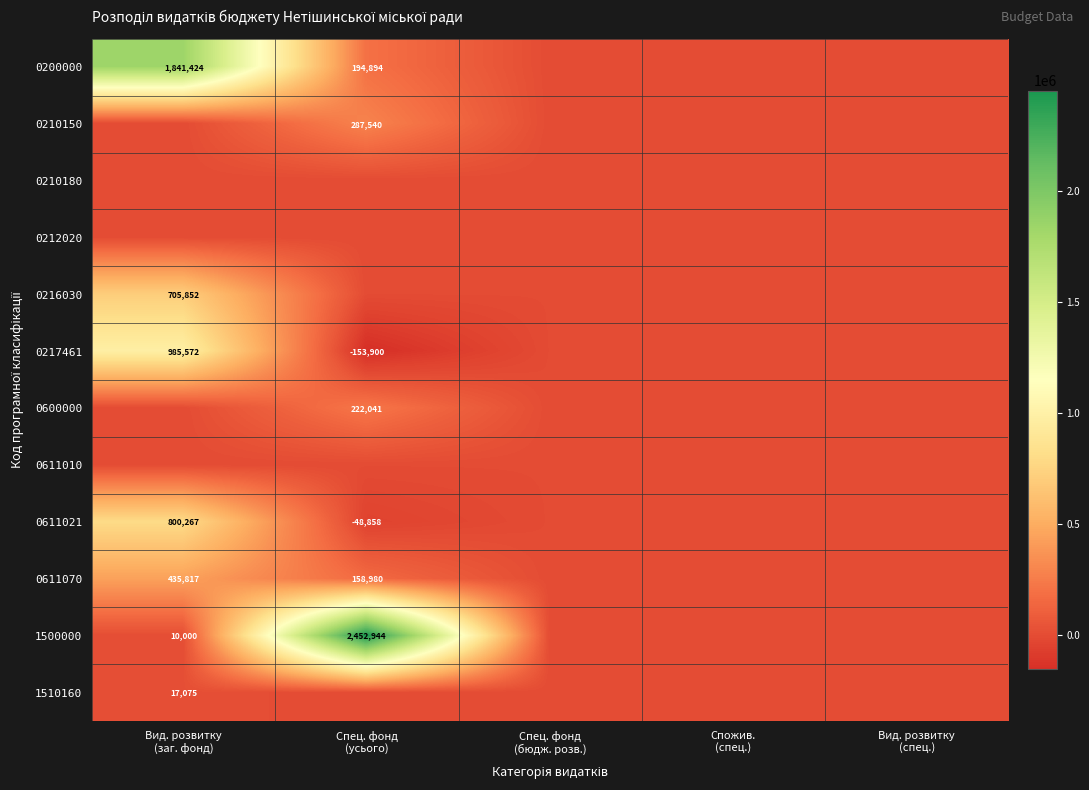

Is it true that 0200000 equals 1053975.4 at Спец. фонд (бюдж. розв.)?

False